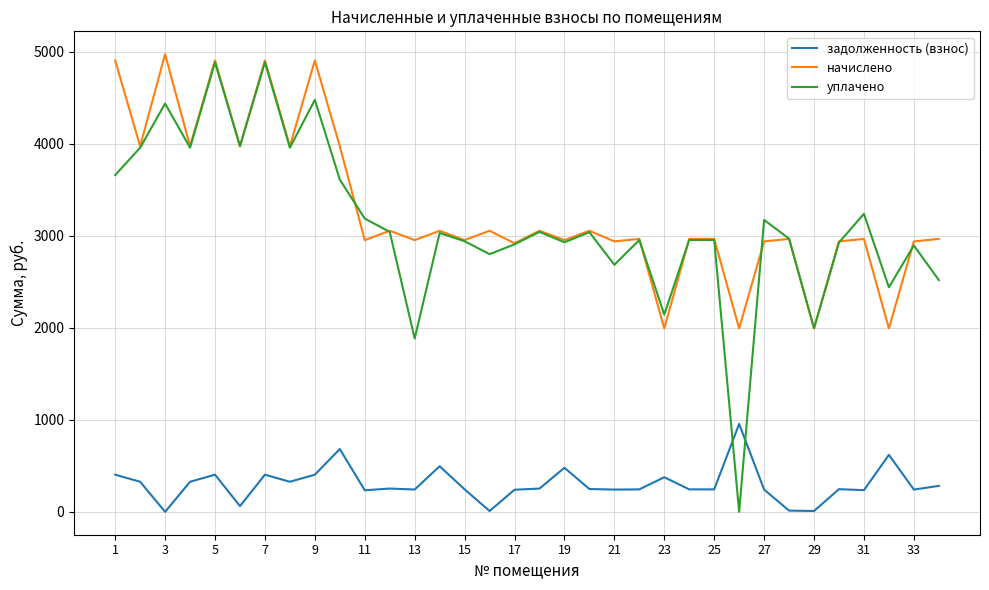

Which series has the widest spread of values?

уплачено